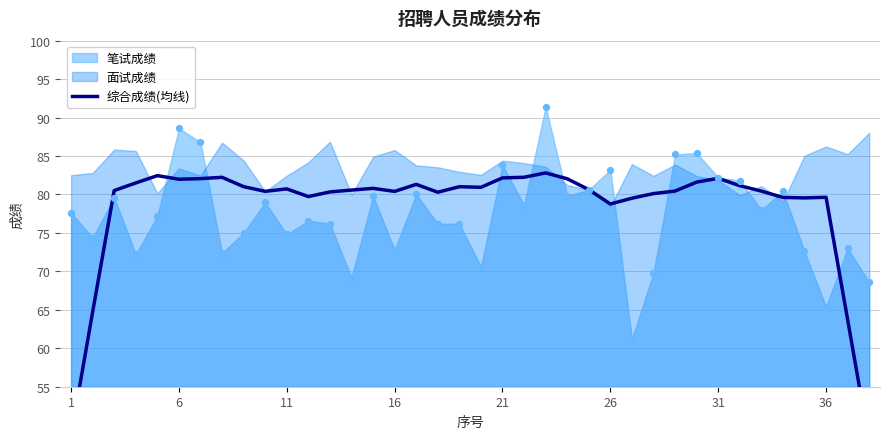

Which has a higher value, 30 or 16?

30